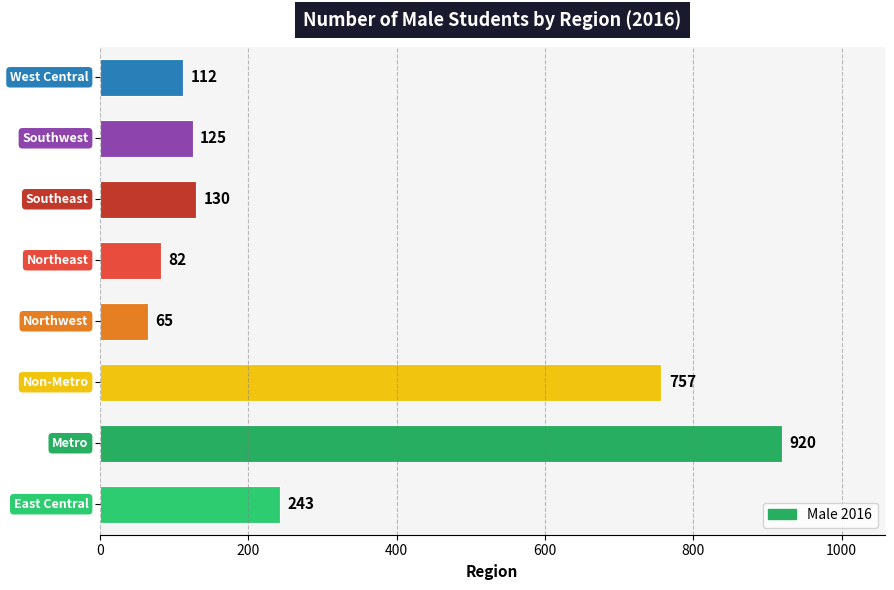

Are the bars horizontal?

Yes